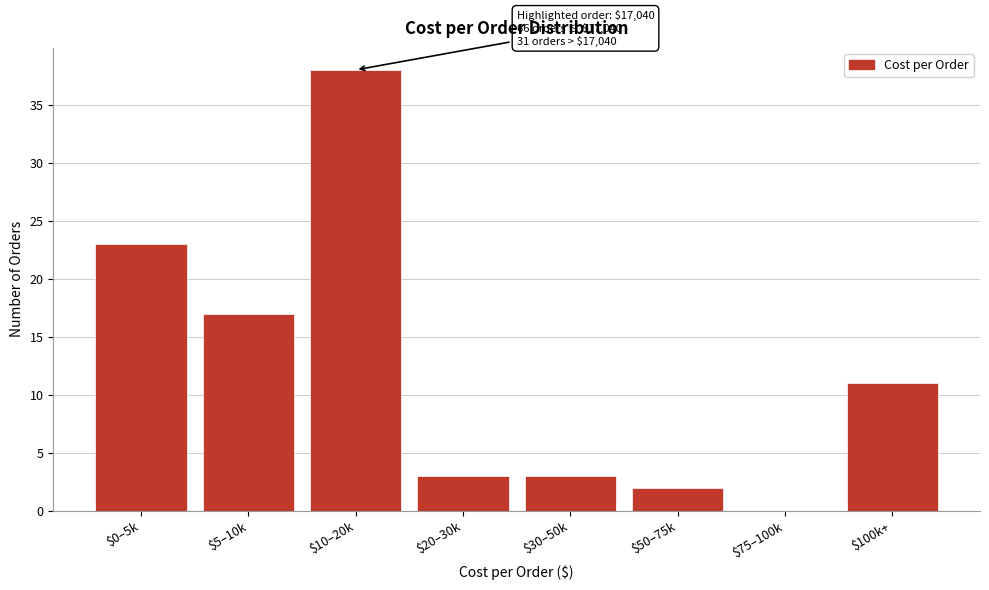

Where is the data nearest to the value 19?

$5–10k